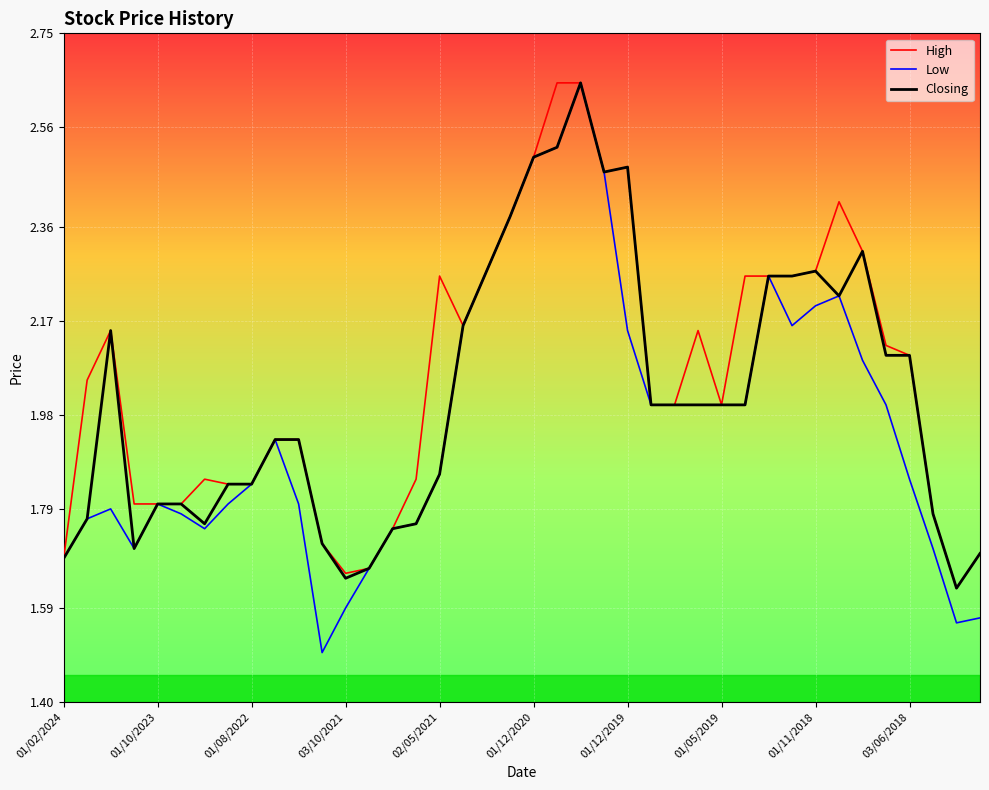

Which series has the widest spread of values?

Low